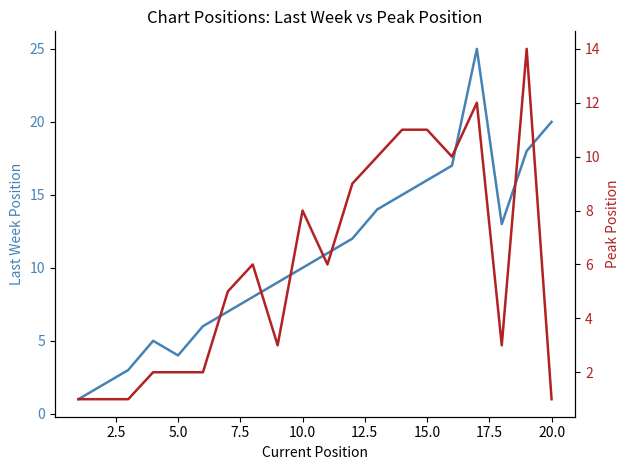

Reading left to right, list all the values displayed in this chart.

Last Week: 1	2	3	5	4	6	7	8	9	10	11	12	14	15	16	17	25	13	18	20
Peak Position: 1	1	1	2	2	2	5	6	3	8	6	9	10	11	11	10	12	3	14	1